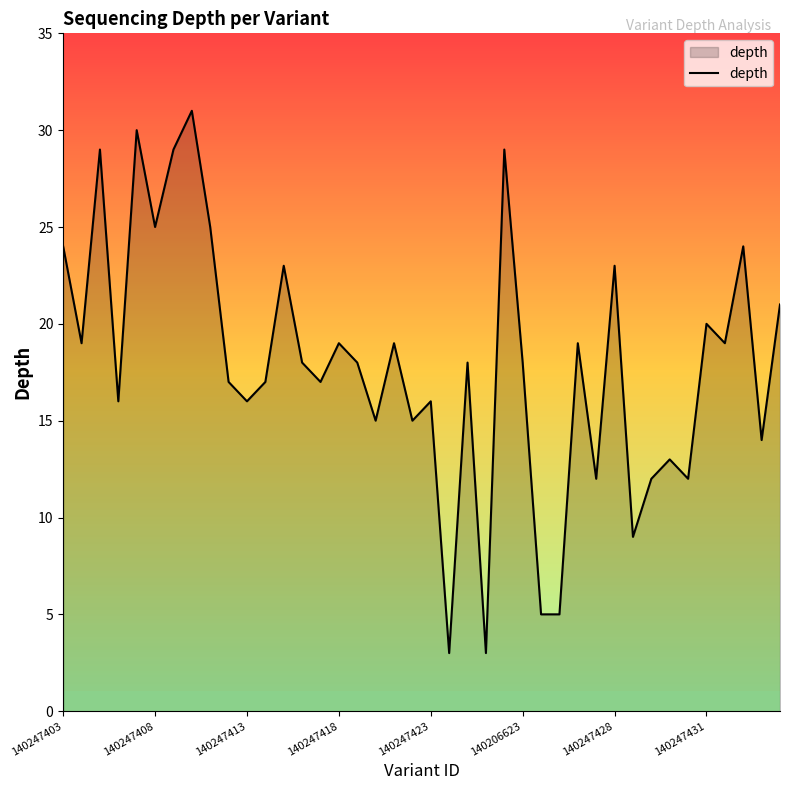

What is the minimum value shown in the chart?

3